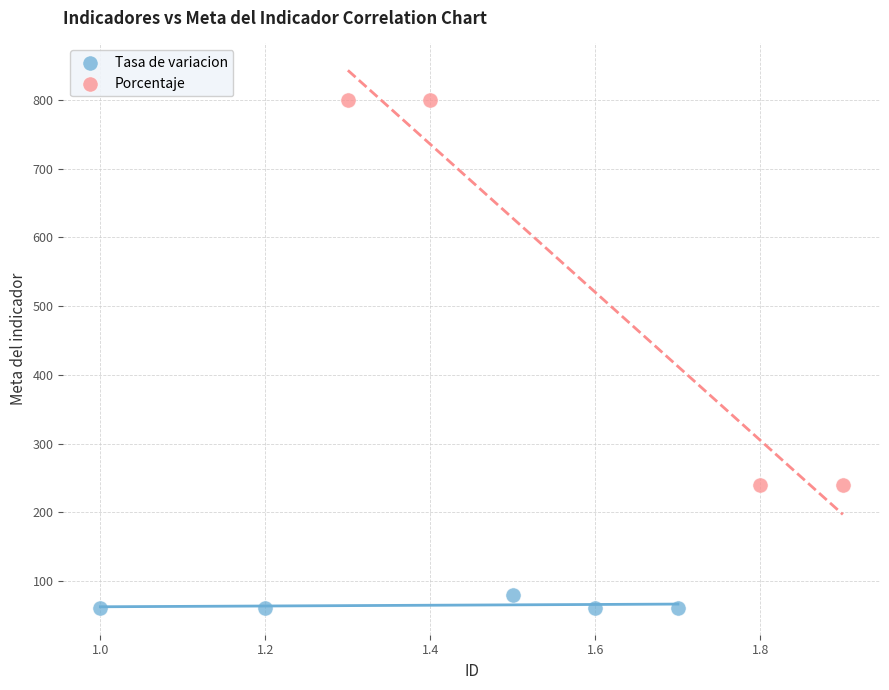

Which series contains the lowest Y value?

Tasa de variacion